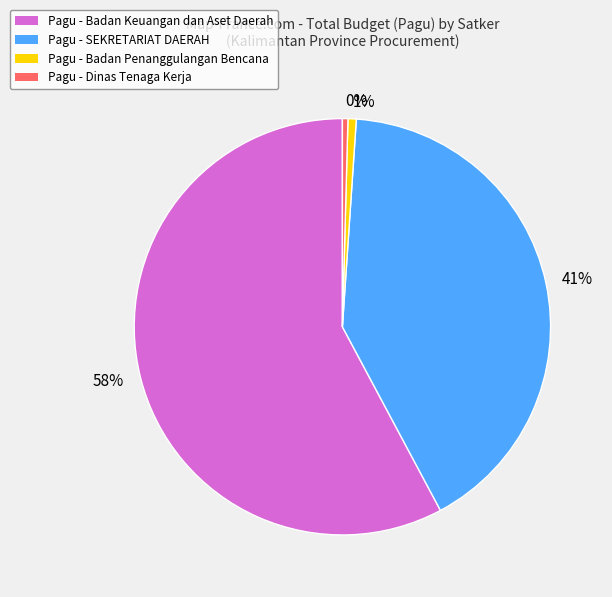

To the nearest percent, what percentage of the pie is 41%?

41%